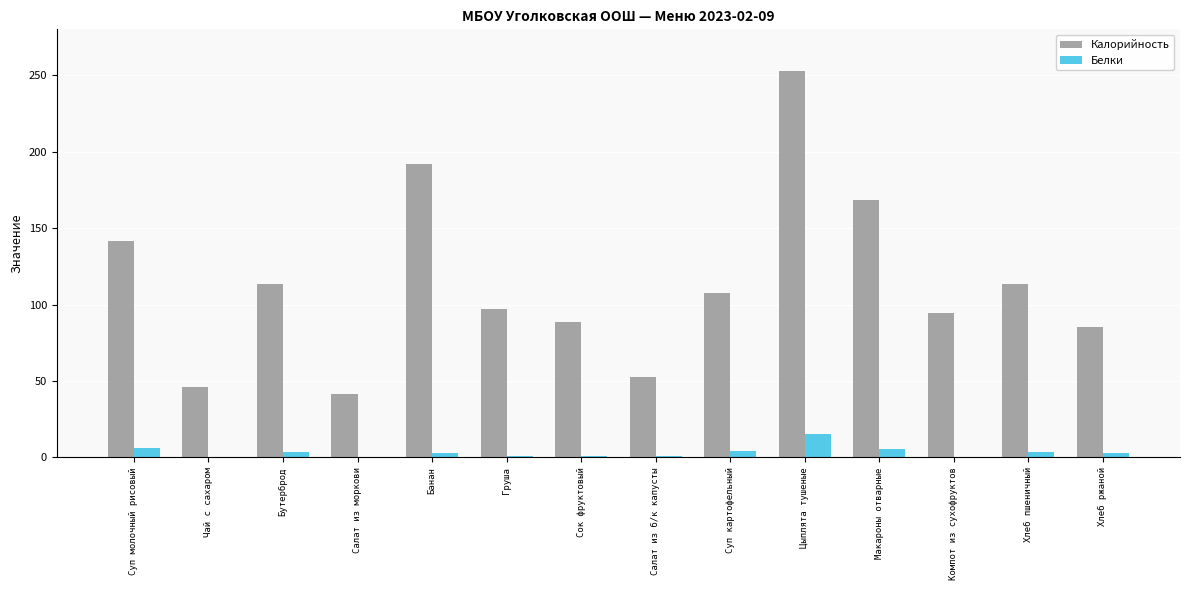

Between Суп молочный рисовый and Груша, which series saw the biggest shift?

Калорийность